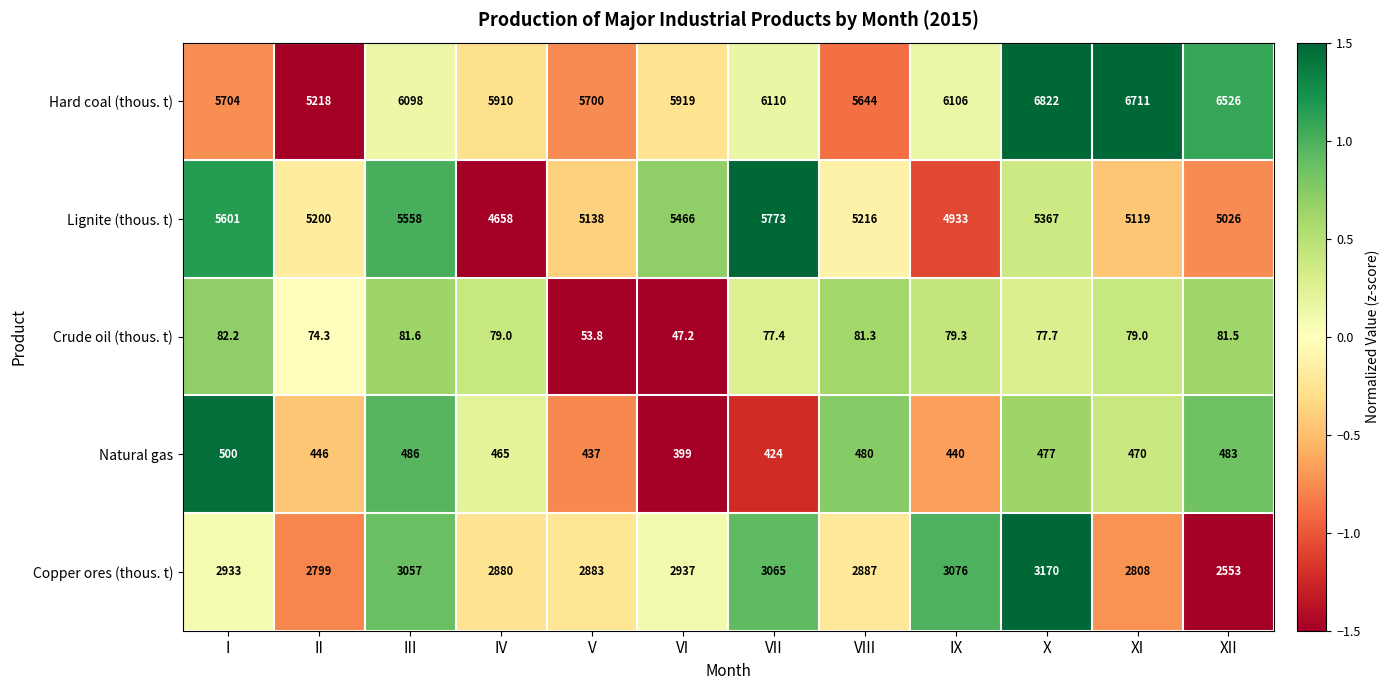

What is the average value of the Copper ores (thous. t) series?

2920.7